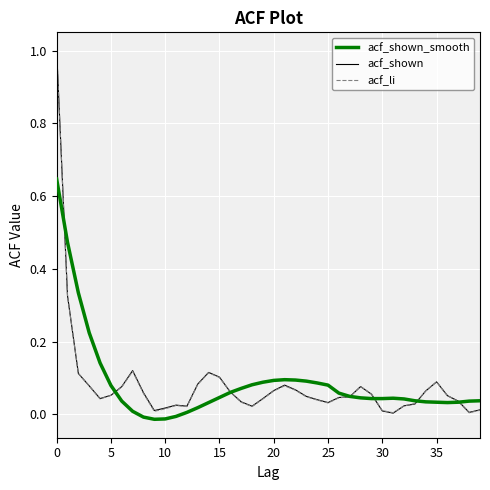

What is the maximum value shown in the chart?

1.0